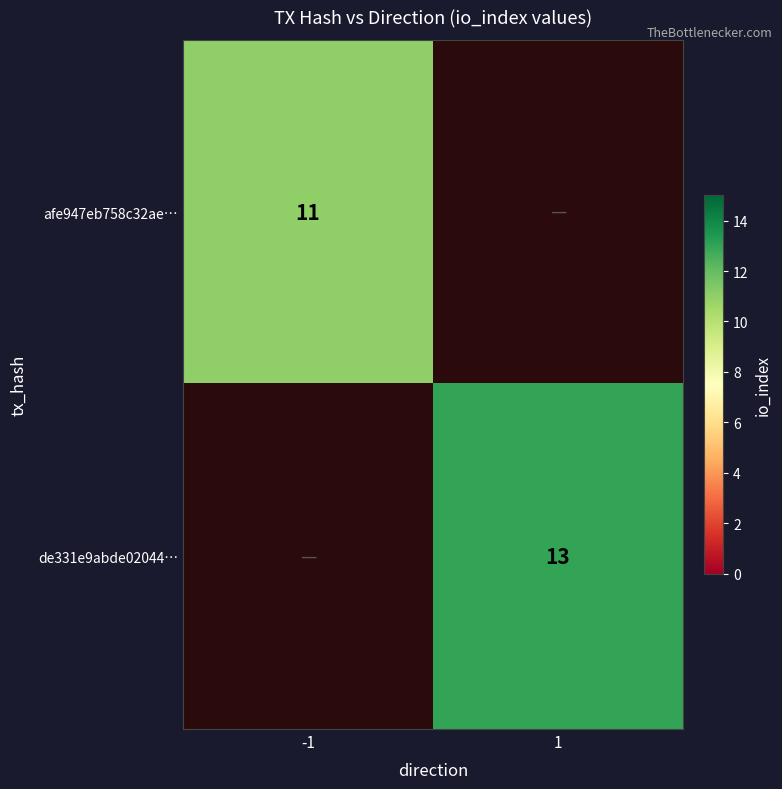

At how many categories does at least one series exceed 11?

1